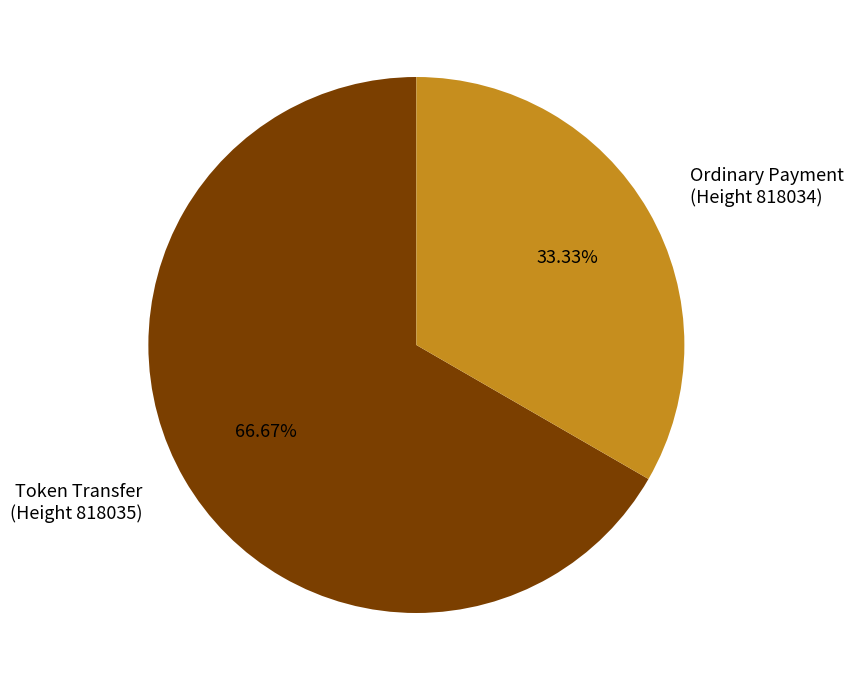

What is the largest slice in the pie chart?

Token Transfer (Height 818035)